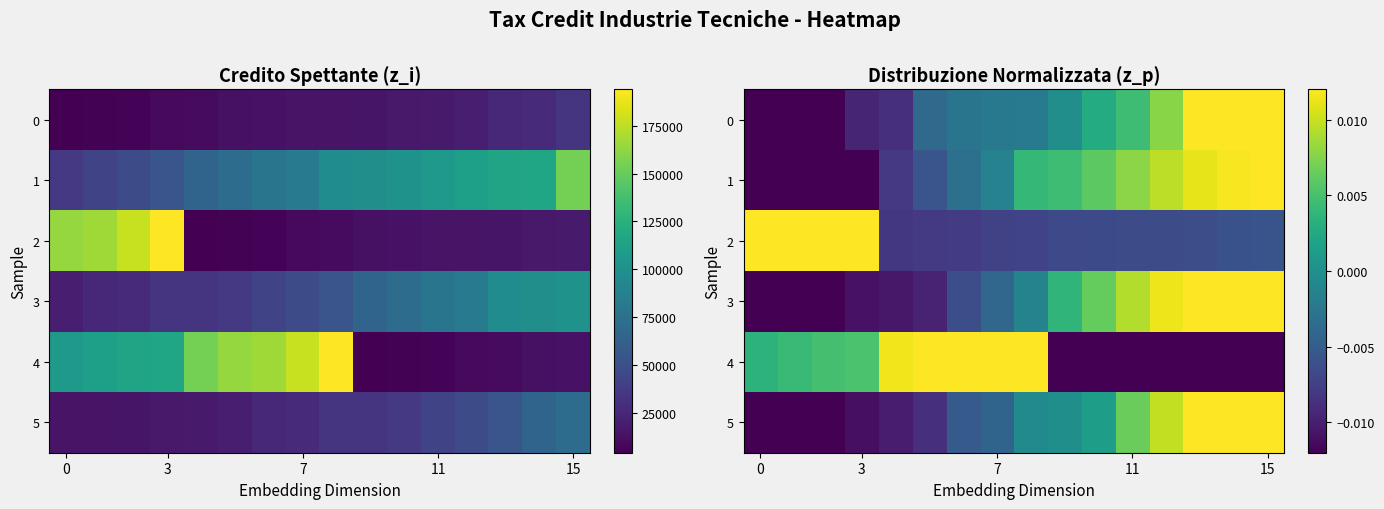

Between 15 and 9, which is larger?

15